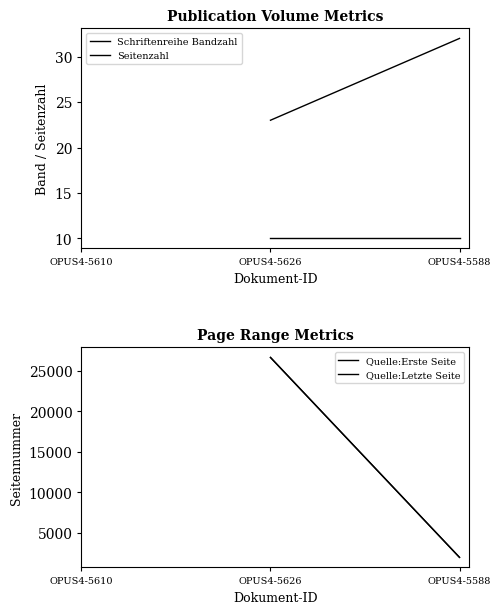

What are all the series names shown in the legend?

Schriftenreihe Bandzahl, Seitenzahl, Quelle:Erste Seite, Quelle:Letzte Seite